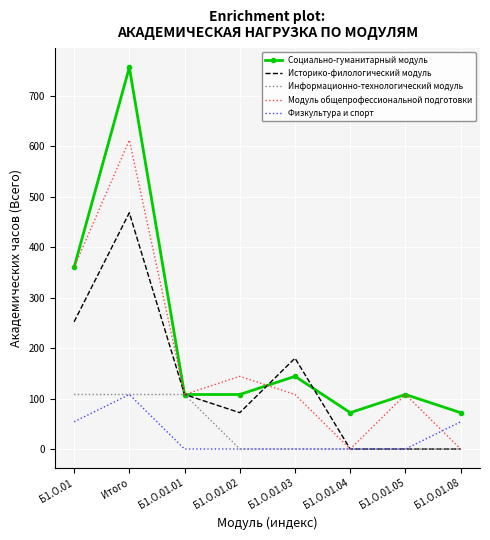

What is the maximum value shown in the chart?

756